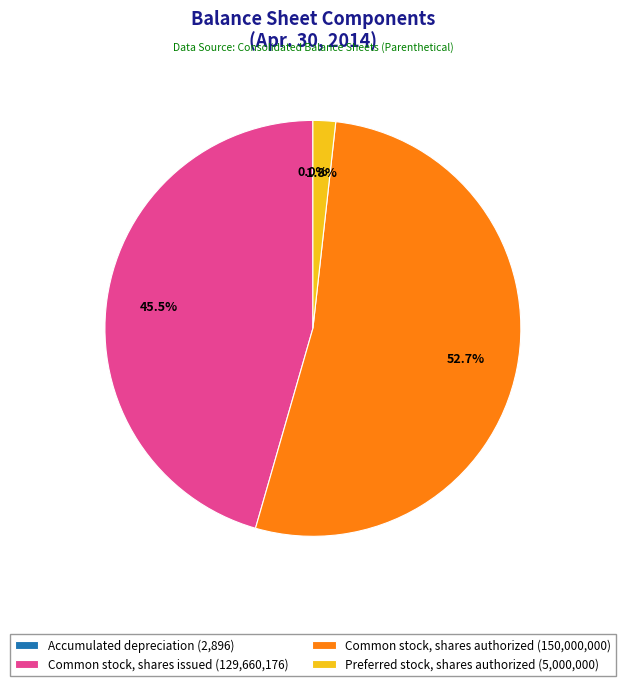

Is the sum of Preferred stock, shares authorized (5,000,000) and Common stock, shares authorized (150,000,000) greater than half?

Yes